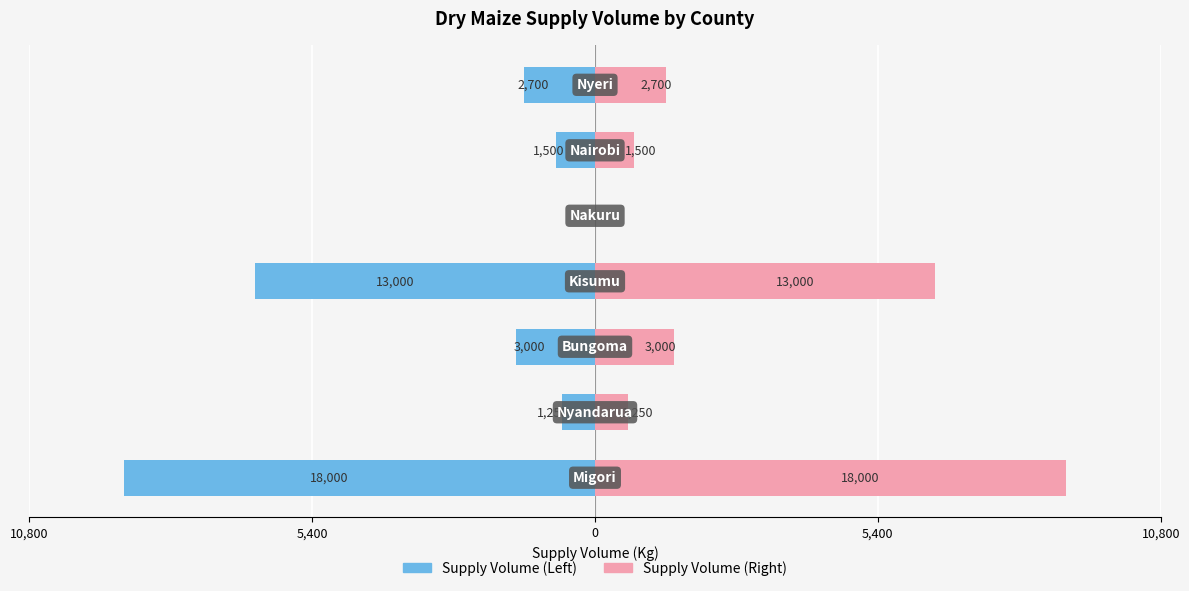

The Right Series series shows 2304 at 5,400. True or false?

False